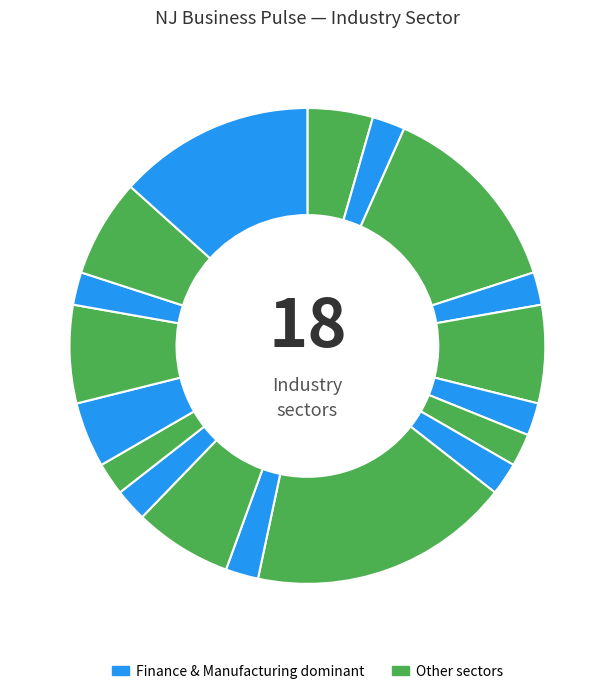

Count the number of slices in the pie.

18